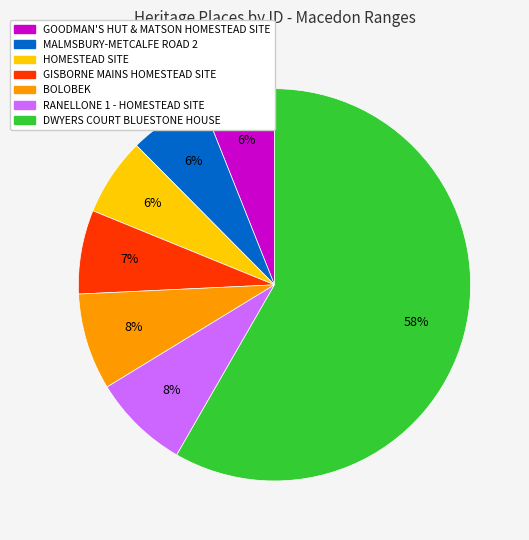

To the nearest percent, what percentage of the pie is GISBORNE MAINS HOMESTEAD SITE?

7%